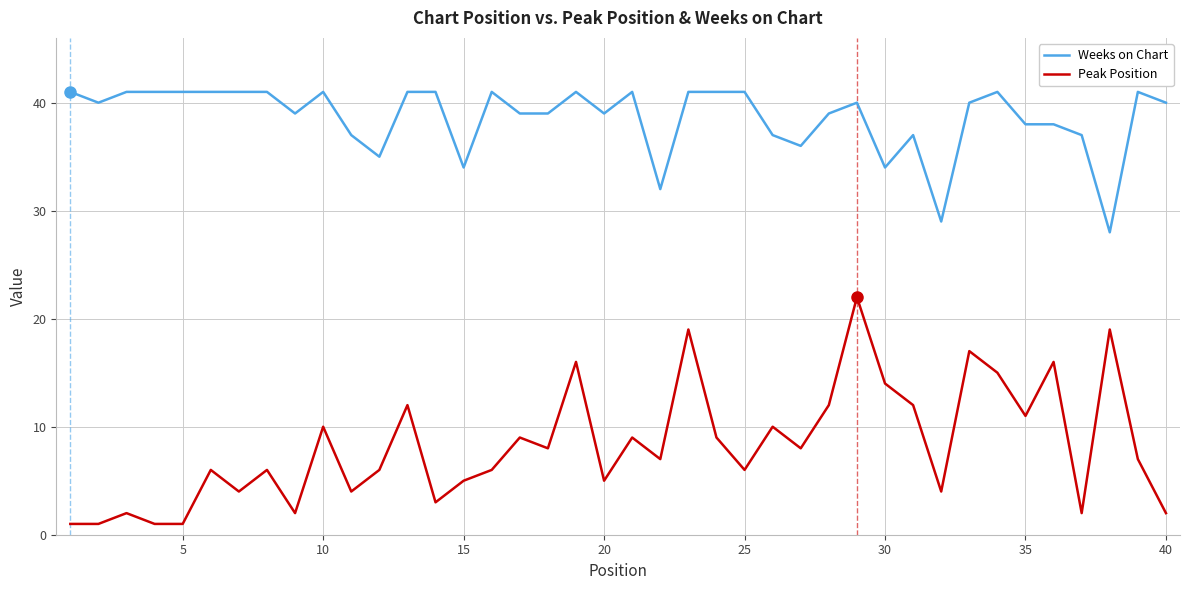

How many lines are shown in the chart?

2